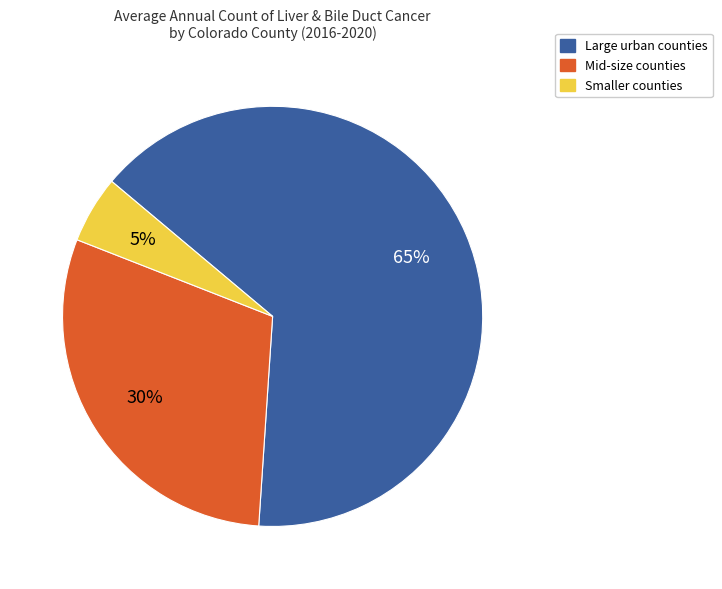

Is there any slice that represents more than half of the pie?

Yes